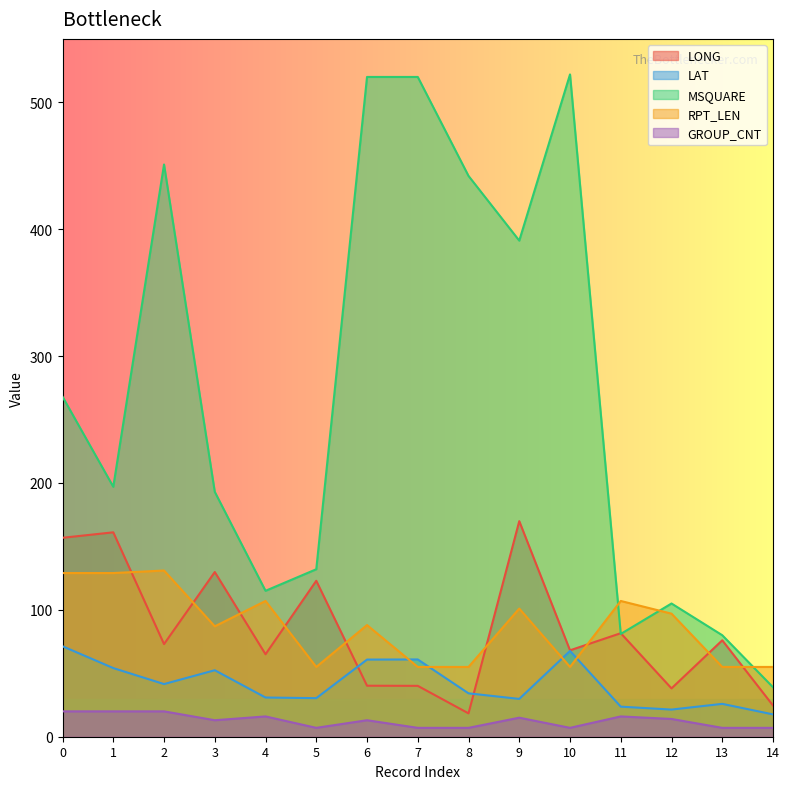

True or false: GROUP_CNT and LONG intersect in this chart.

False